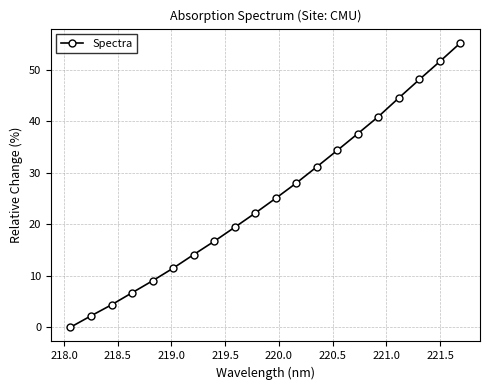

What is the value of the 11th point from the left?

25.1